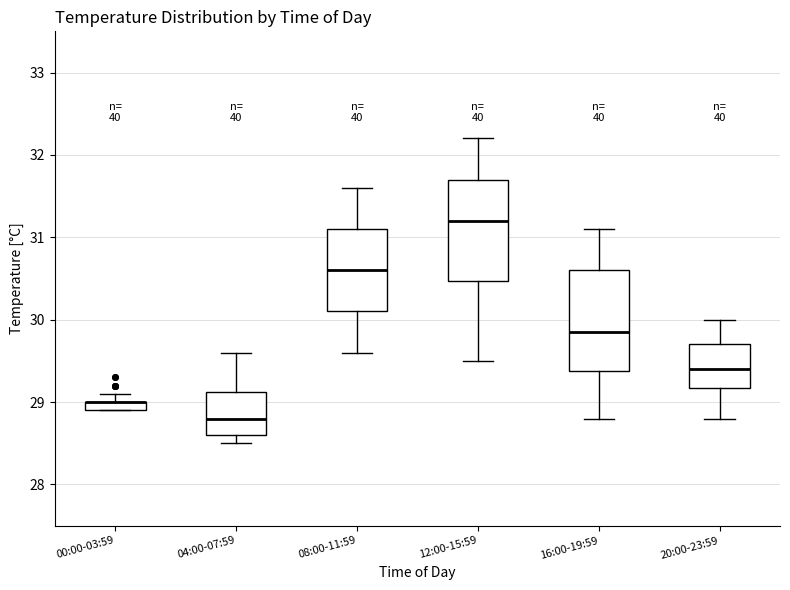

Where is the upper edge of the box for 00:00-03:59 on the y-axis? The values are not printed on the chart, so give them approximately, as read against the axis.

29.0